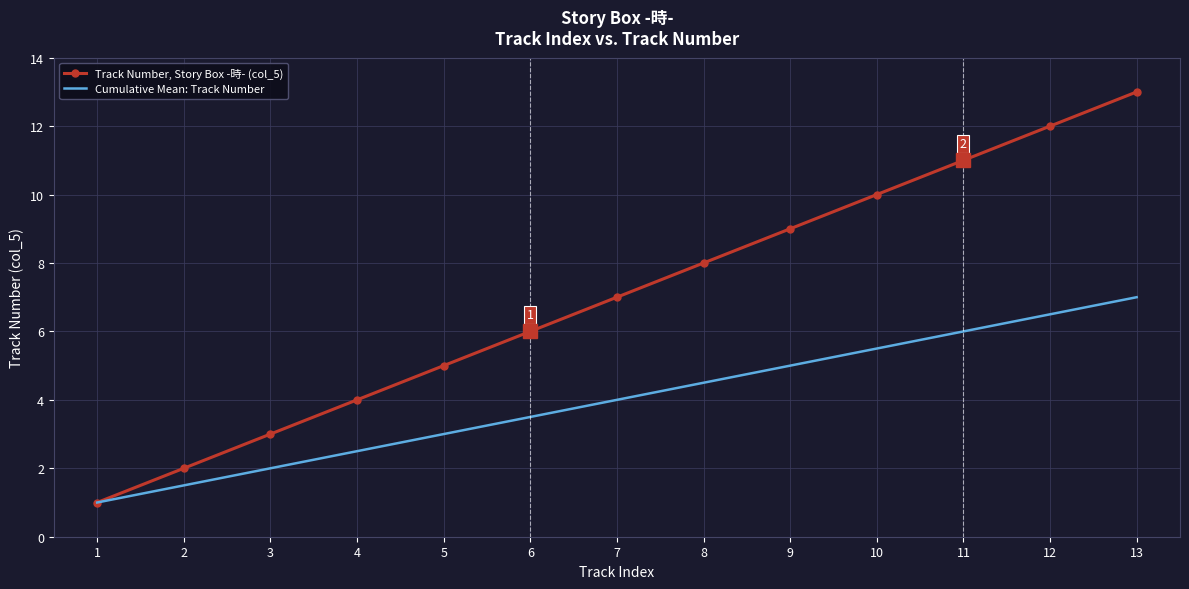

What are all the series names shown in the legend?

Track Number, Story Box -時- (col_5), Cumulative Mean: Track Number